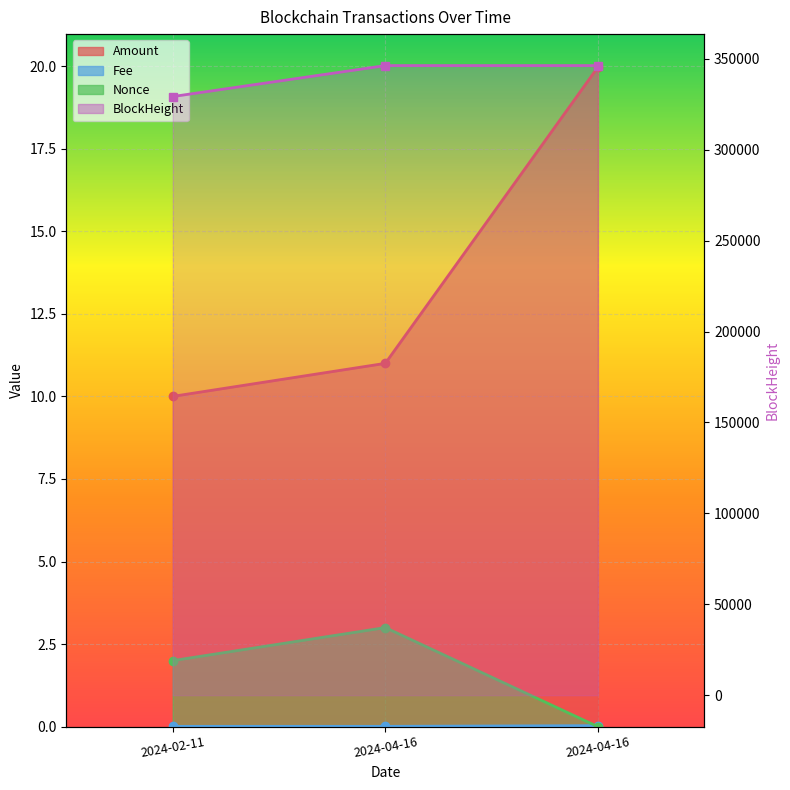

How many lines are shown in the chart?

4